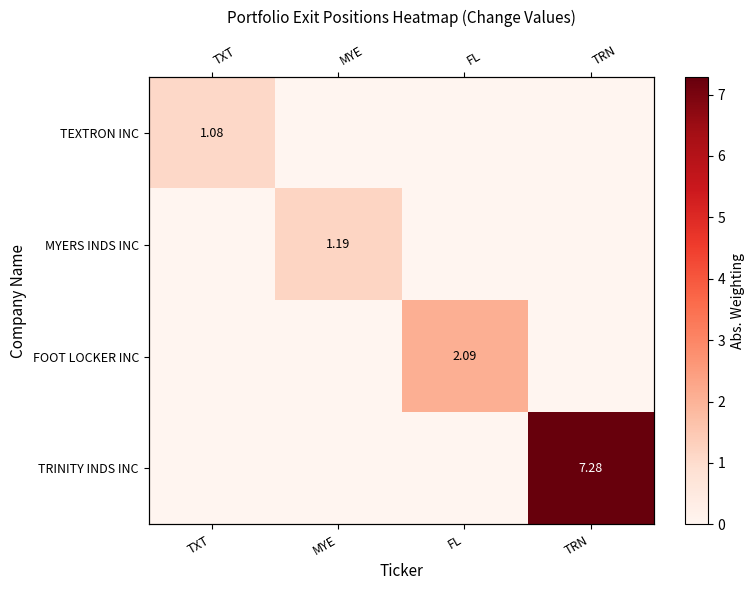

Rank the series at TXT from lowest to highest value.

MYERS INDS INC, FOOT LOCKER INC, TRINITY INDS INC, TEXTRON INC